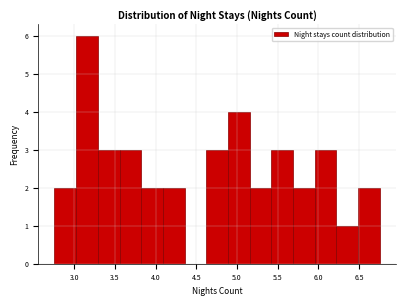

What is the height of the bar covering 3.00 to 3.30 on the x-axis? Neither the bar edges nor the heights are printed on the chart, so give them approximately, as read against the axes.

6